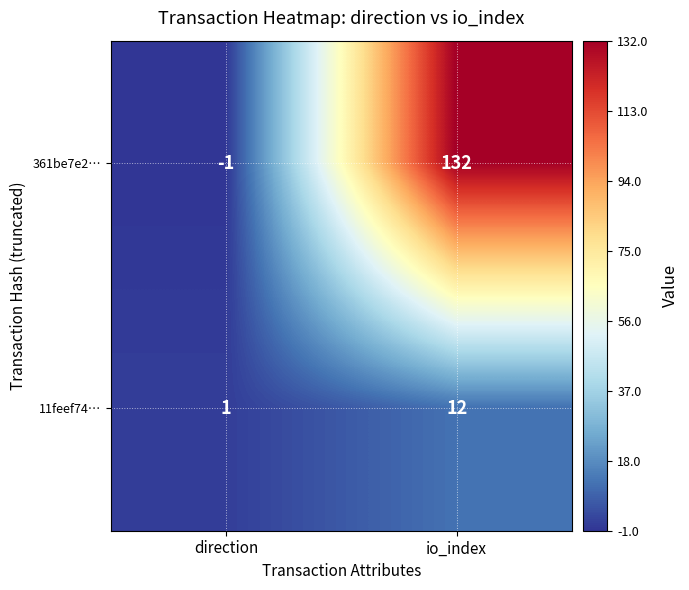

Rank the categories by 11feef74… value from lowest to highest.

direction, io_index